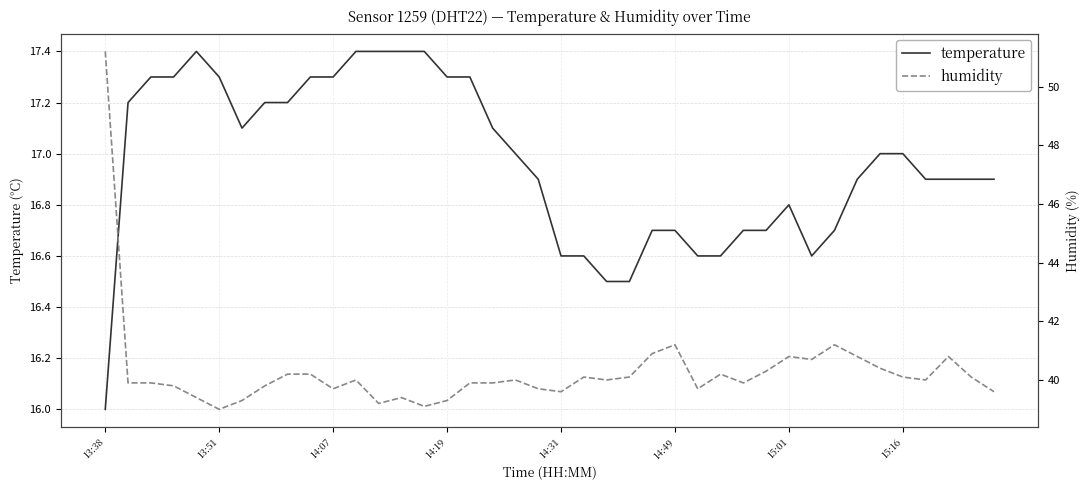

Rank the series by their maximum value, from lowest to highest.

temperature, humidity